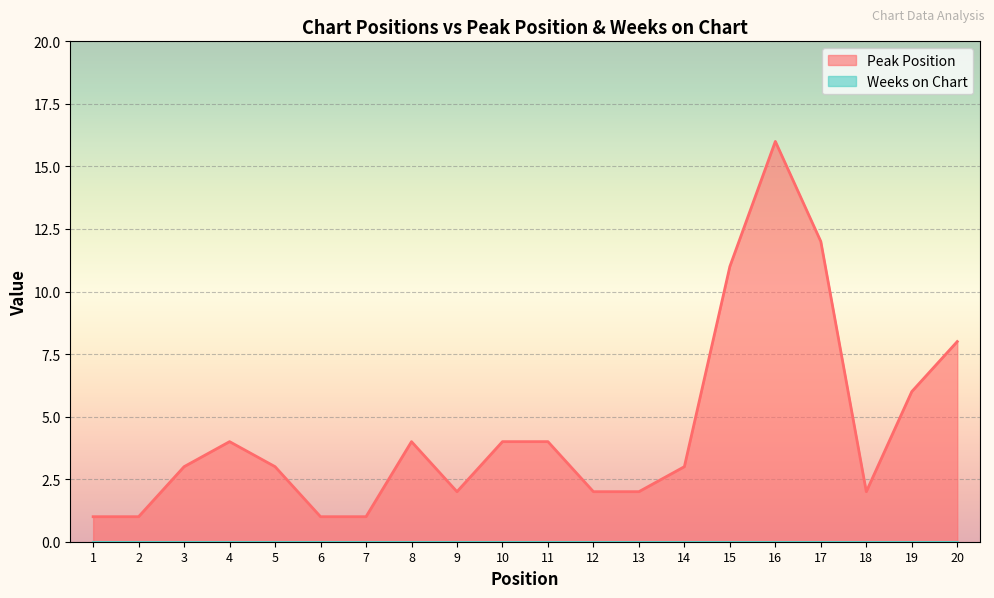

How many lines are shown in the chart?

2